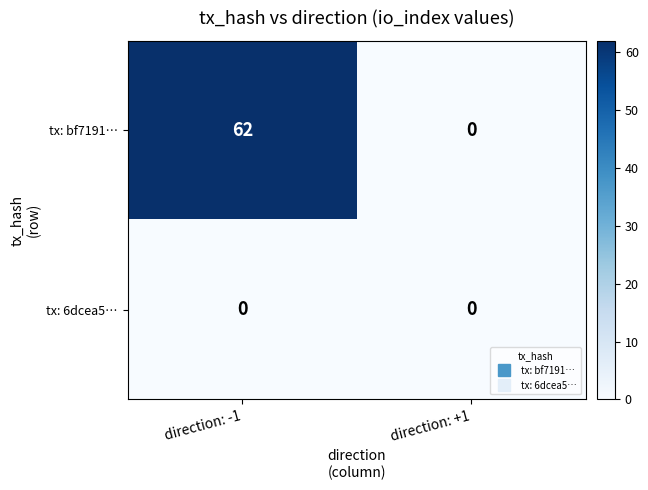

True or false: tx: bf7191… has a value of 0 at direction: +1.

True